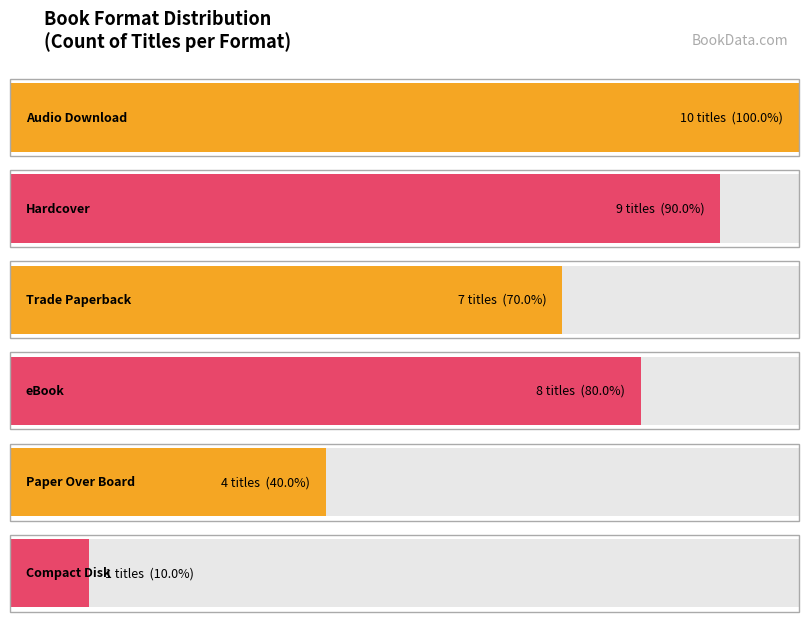

Which category has the lowest value across all series?

Compact Disk